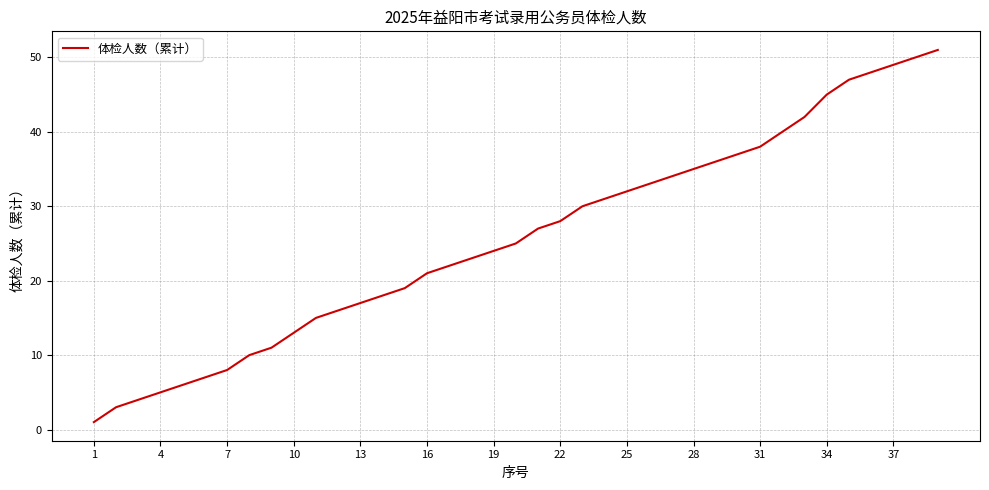

What is the maximum value shown in the chart?

51